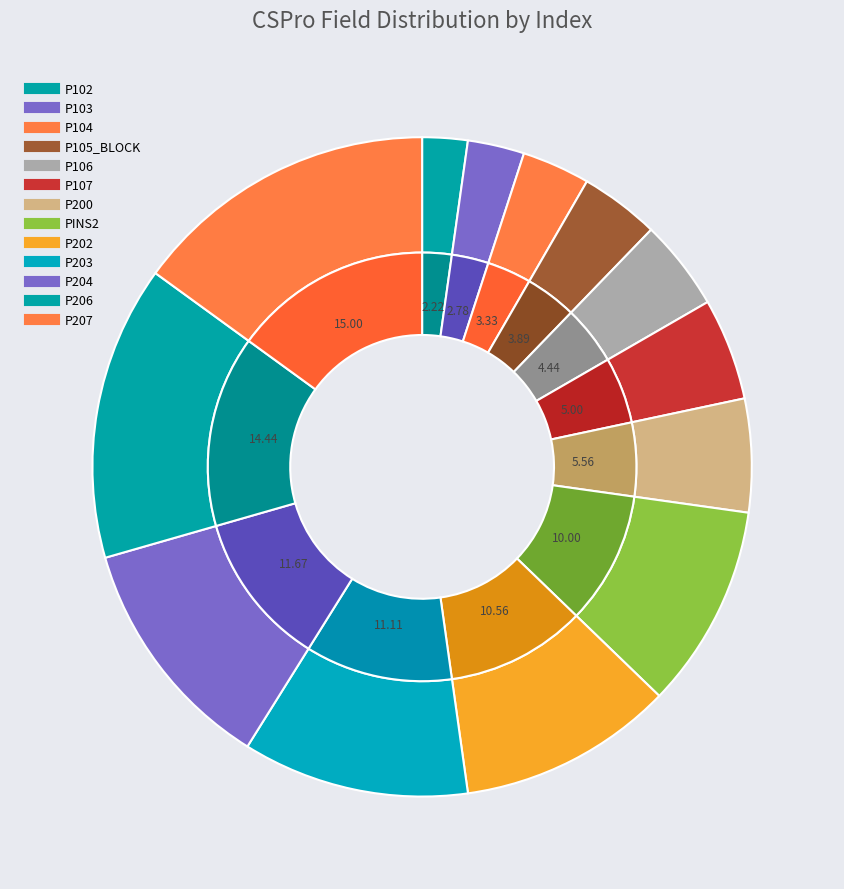

Is there a majority slice in this chart?

No